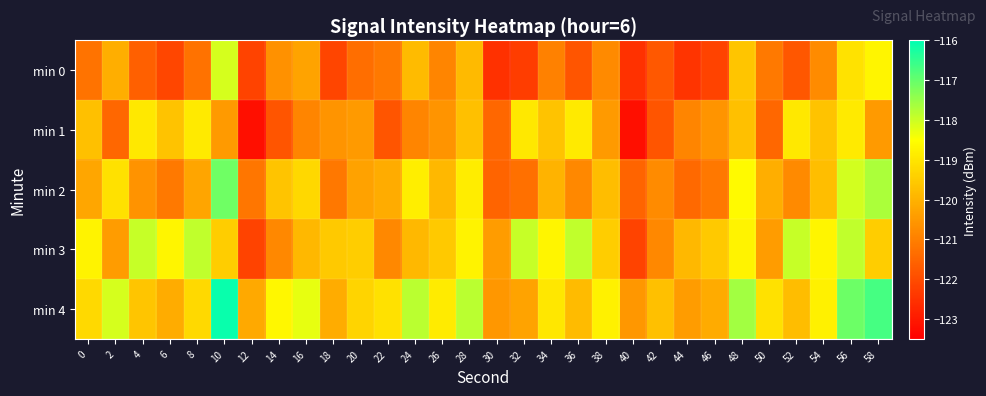

What is the greatest value displayed?

-116.1